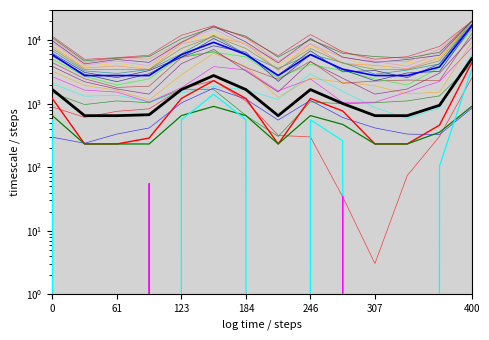

True or false: TOTAL_DESC and OUTR_DESC cross at least once.

False